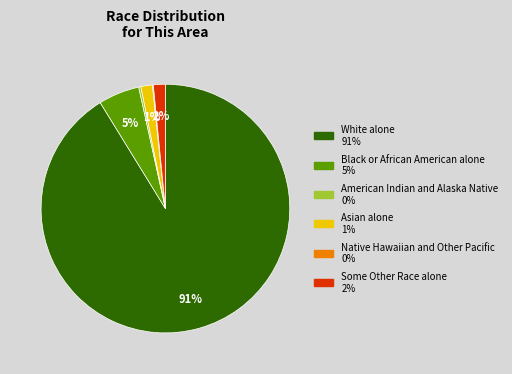

What percentage is the Black or African American alone slice, to the nearest percent?

5%